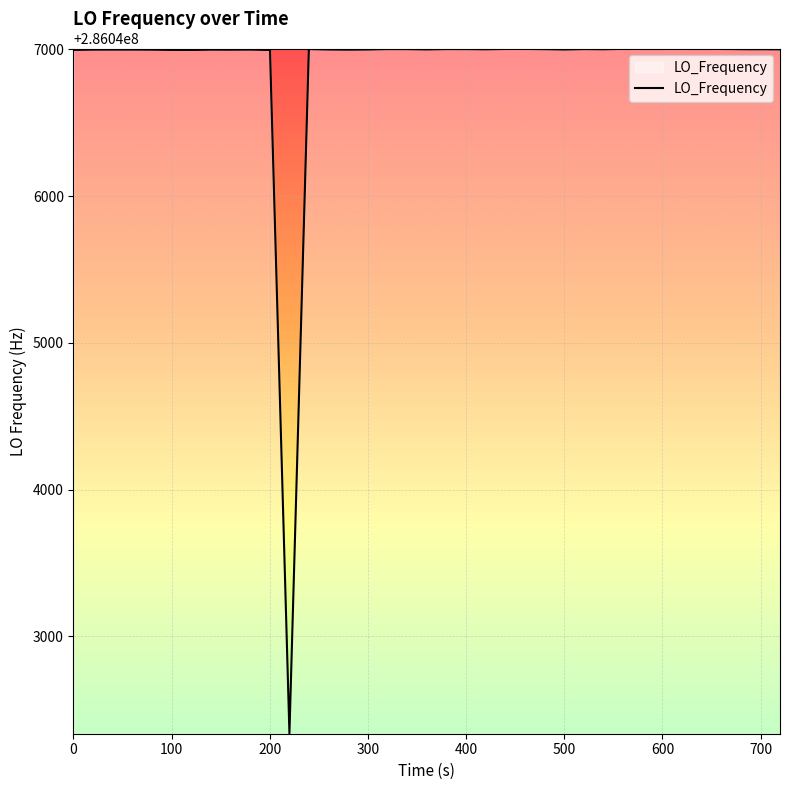

What is the difference between the maximum and minimum values?

4663.4